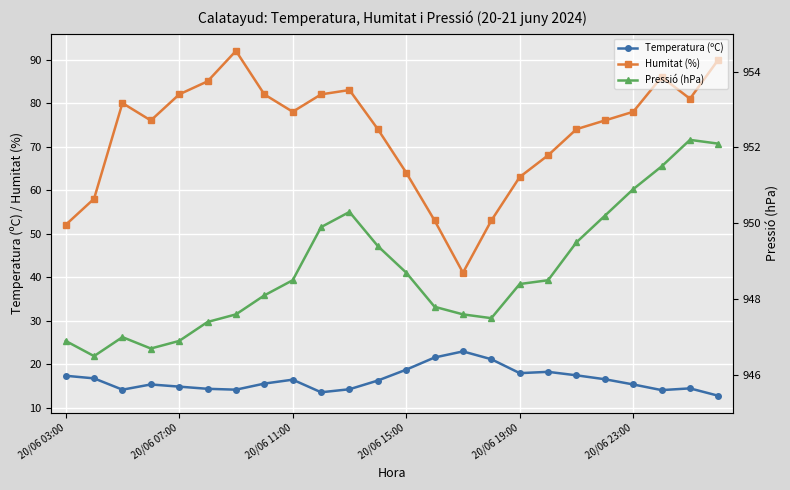

What is the sum of the Humitat (%) values at 23 and 13?

143.0